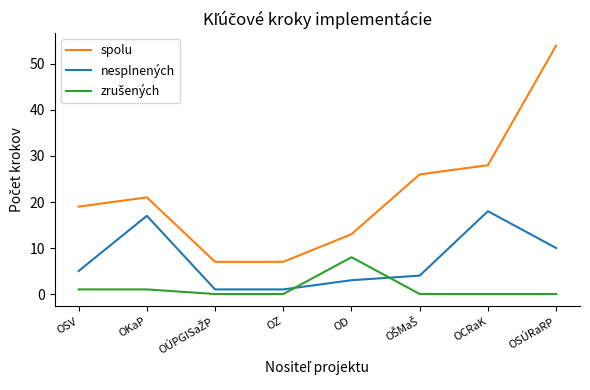

True or false: nesplnených and spolu intersect in this chart.

False